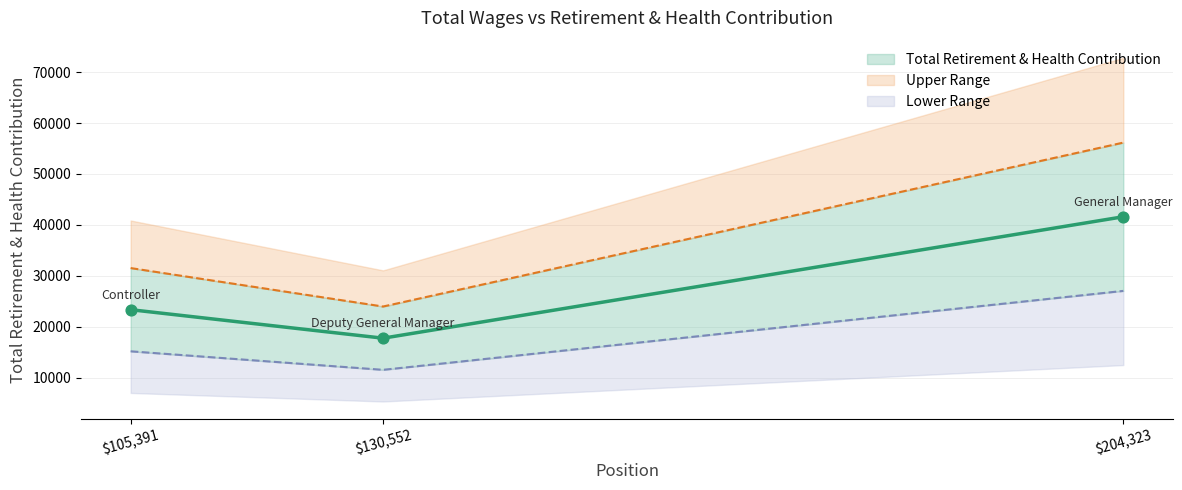

What is the change in value from Deputy General Manager to Controller?

+5595